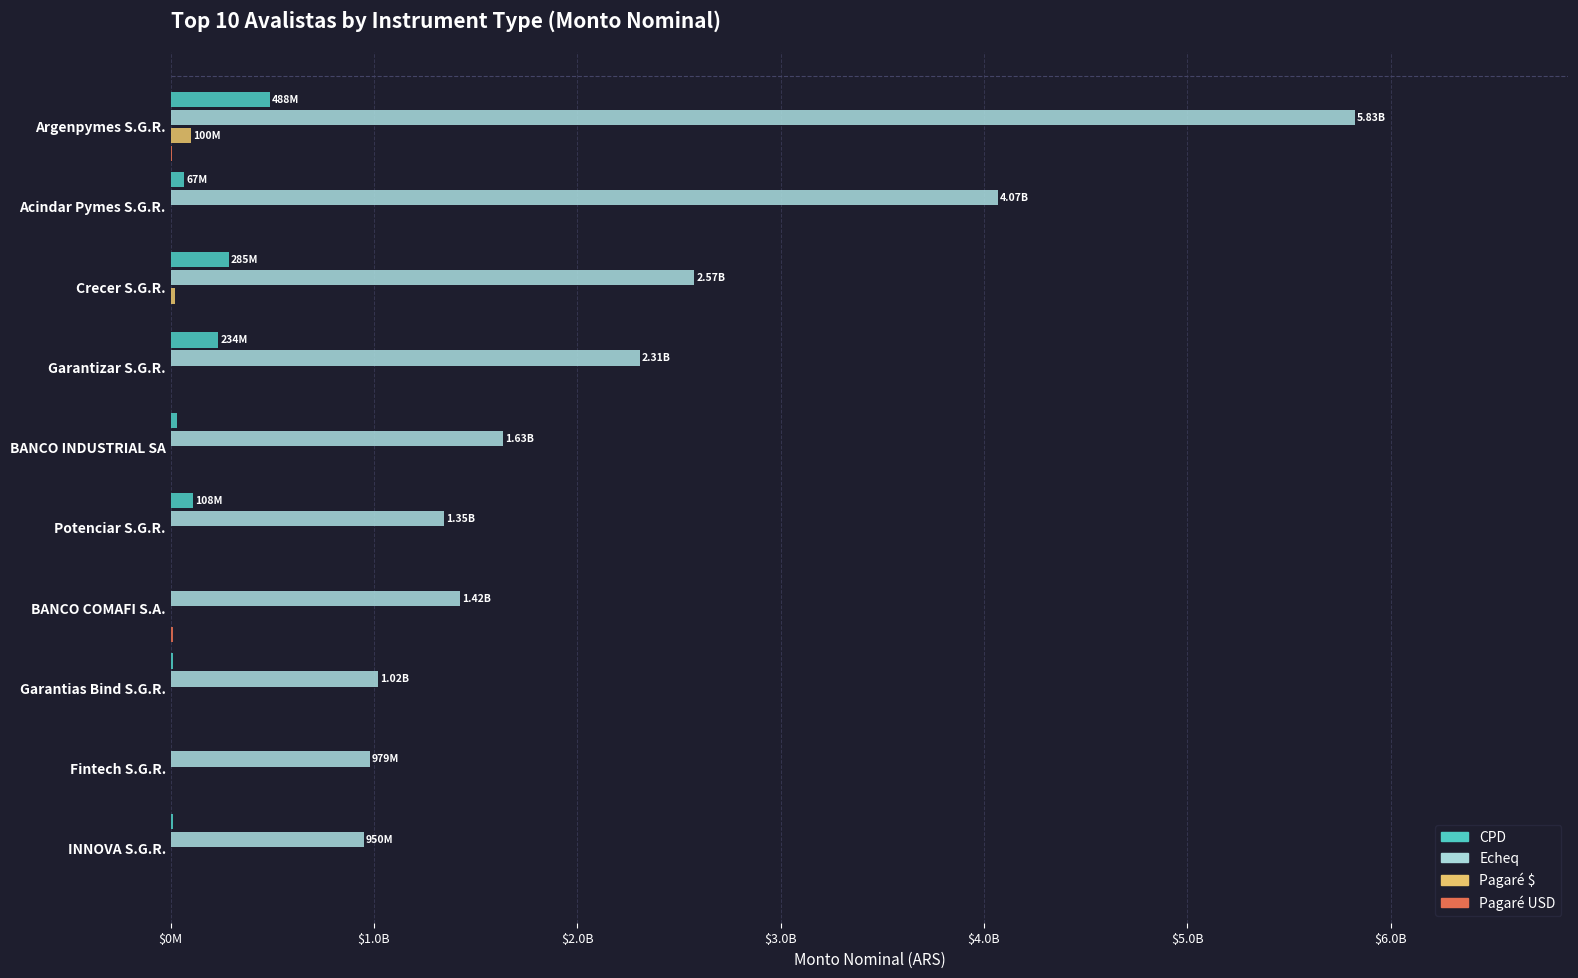

Rank the series by their maximum value, from highest to lowest.

Echeq, CPD, Pagaré $, Pagaré USD